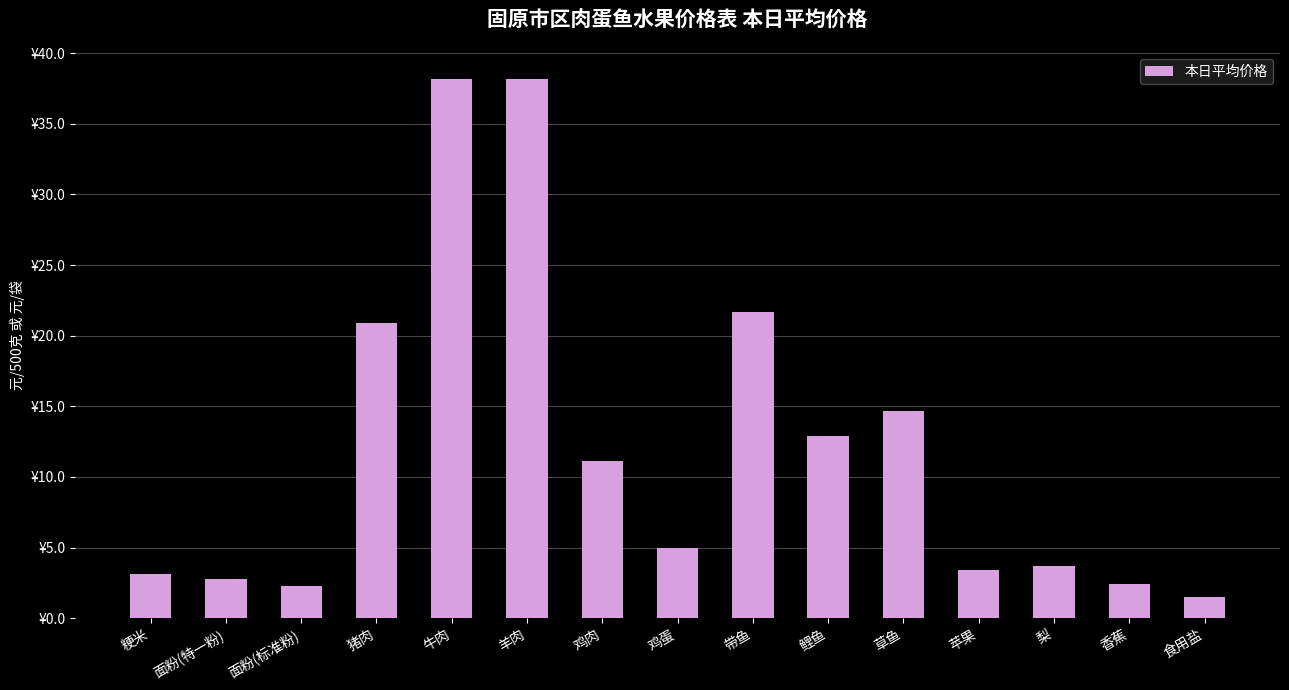

Which category has the highest value across all series?

羊肉